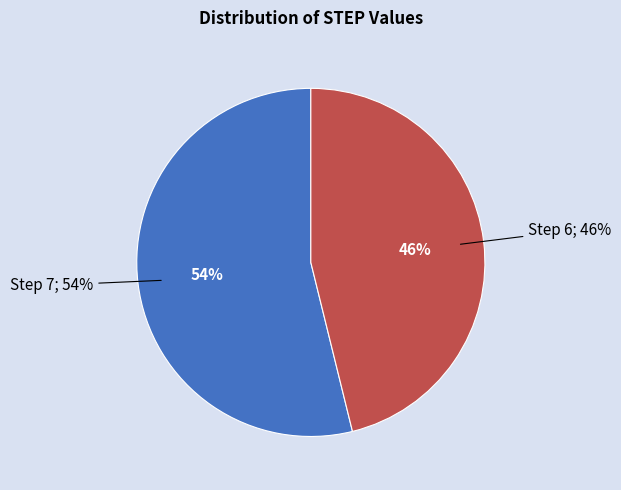

Which category has the biggest portion of the pie?

Step 7